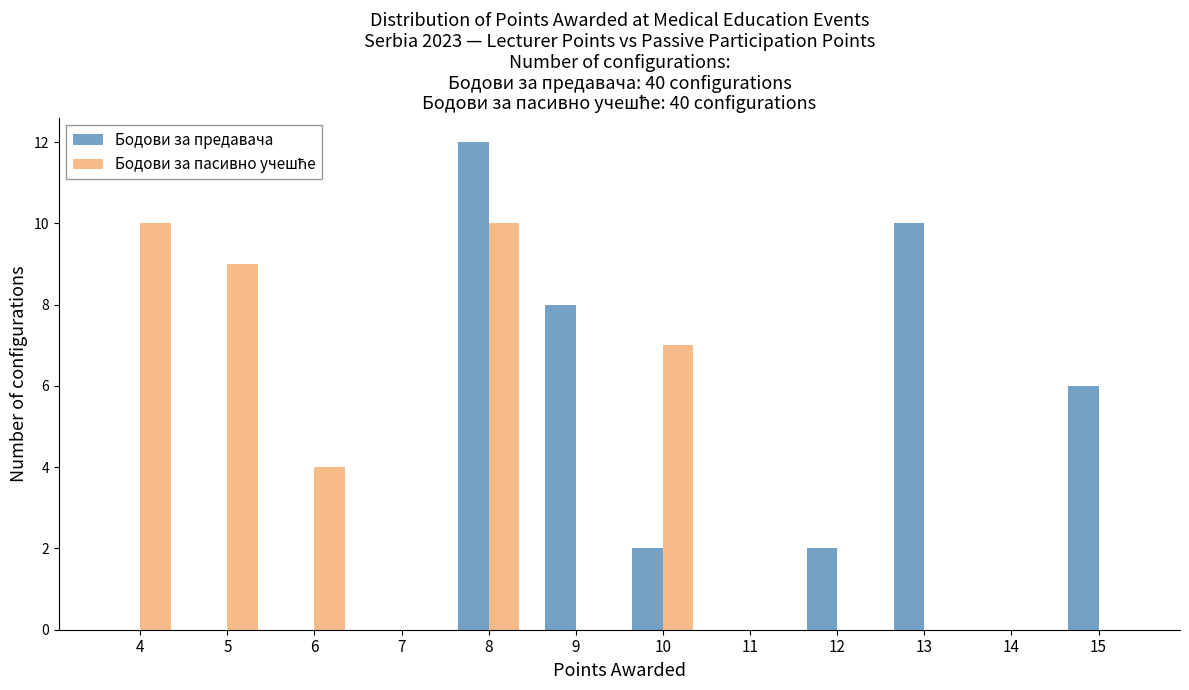

Reading left to right, list every range on the x-axis with the height of the bar of each series over it. The values are not printed on the chart, so give them approximately, as read against the axis.

3.5 to 4.5: Бодови за предавача=0	Бодови за пасивно учешће=10
4.5 to 5.5: Бодови за предавача=0	Бодови за пасивно учешће=9
5.5 to 6.5: Бодови за предавача=0	Бодови за пасивно учешће=4
6.5 to 7.5: Бодови за предавача=0	Бодови за пасивно учешће=0
7.5 to 8.5: Бодови за предавача=12	Бодови за пасивно учешће=10
8.5 to 9.5: Бодови за предавача=8	Бодови за пасивно учешће=0
9.5 to 10.5: Бодови за предавача=2	Бодови за пасивно учешће=7
10.5 to 11.5: Бодови за предавача=0	Бодови за пасивно учешће=0
11.5 to 12.5: Бодови за предавача=2	Бодови за пасивно учешће=0
12.5 to 13.5: Бодови за предавача=10	Бодови за пасивно учешће=0
13.5 to 14.5: Бодови за предавача=0	Бодови за пасивно учешће=0
14.5 to 15.5: Бодови за предавача=6	Бодови за пасивно учешће=0